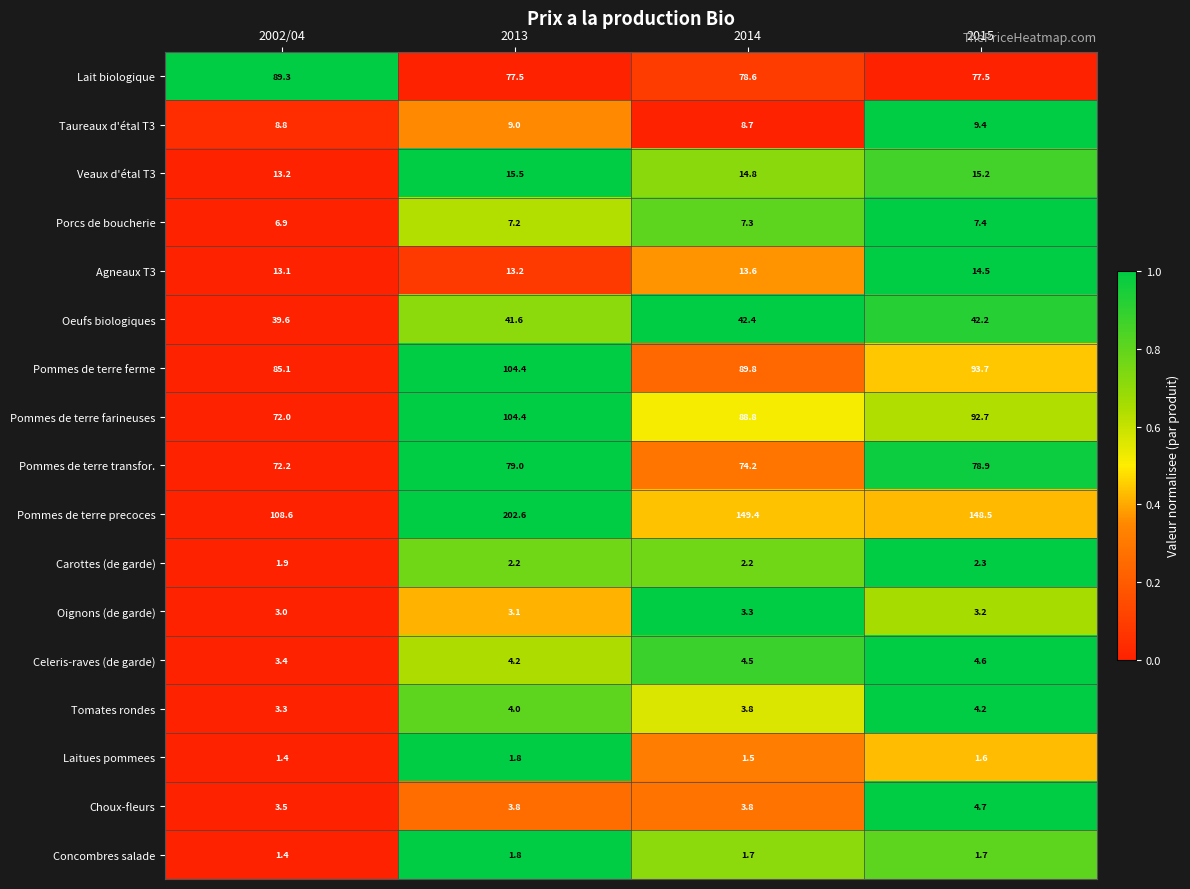

Which category has the lowest value across all series?

2002/04